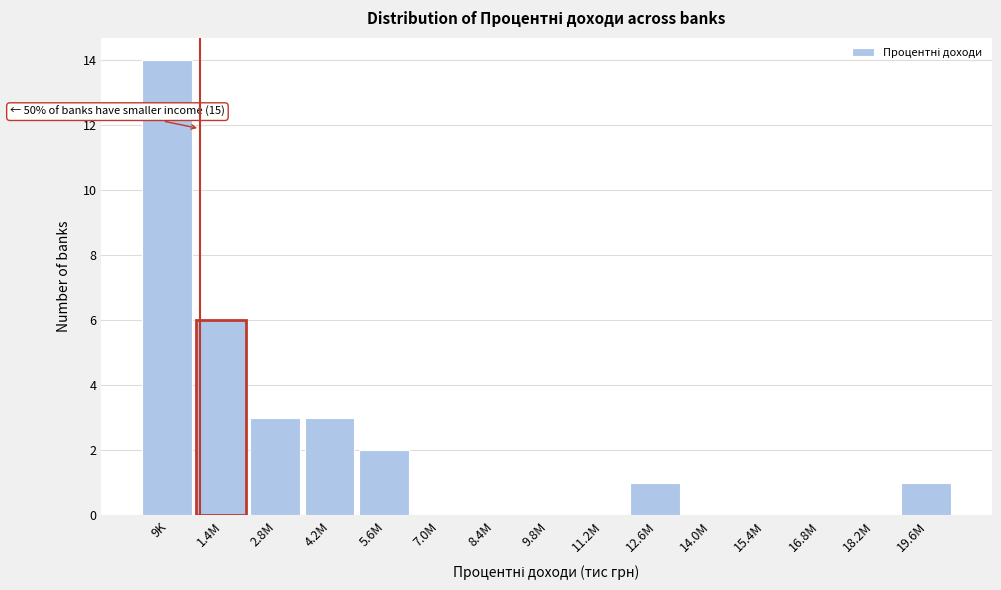

Reading left to right, list all the values displayed in this chart.

9K=14	1.4M=6	2.8M=3	4.2M=3	5.6M=2	7.0M=0	8.4M=0	9.8M=0	11.2M=0	12.6M=1	14.0M=0	15.4M=0	16.8M=0	18.2M=0	19.6M=1